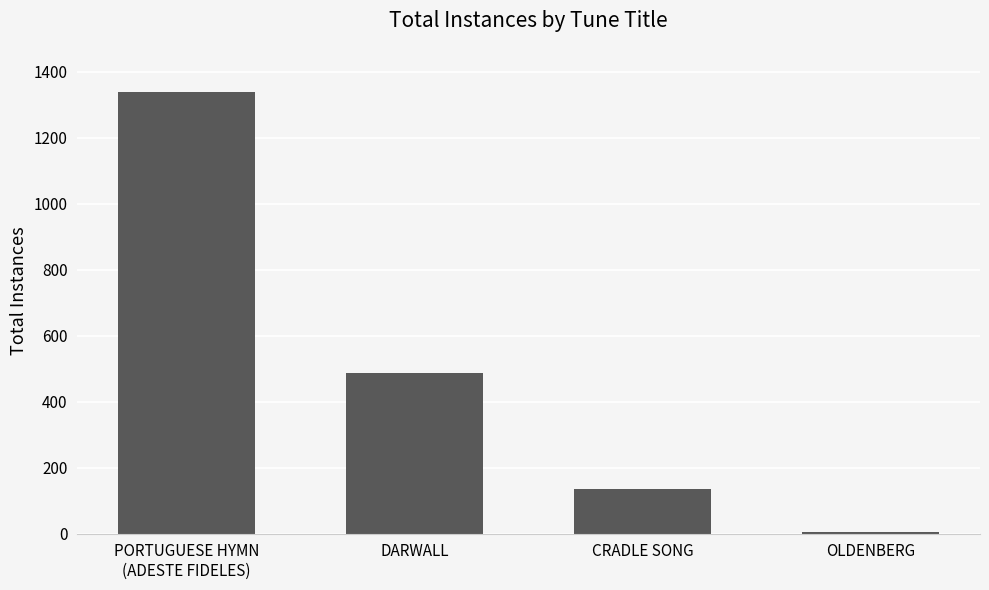

Which has a higher value, OLDENBERG or DARWALL?

DARWALL